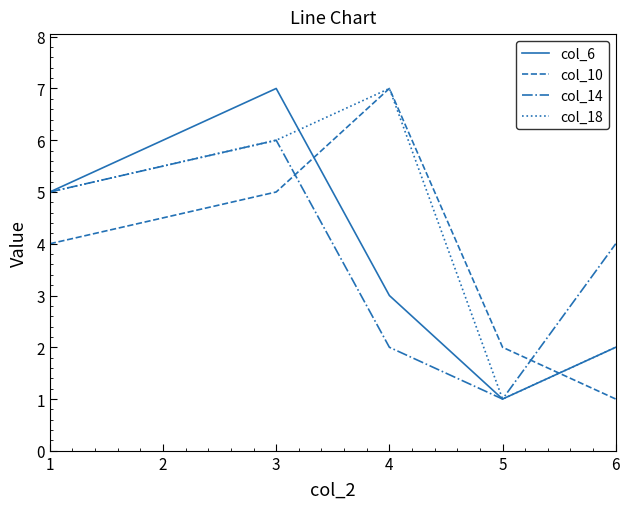

True or false: col_10 and col_14 intersect in this chart.

True